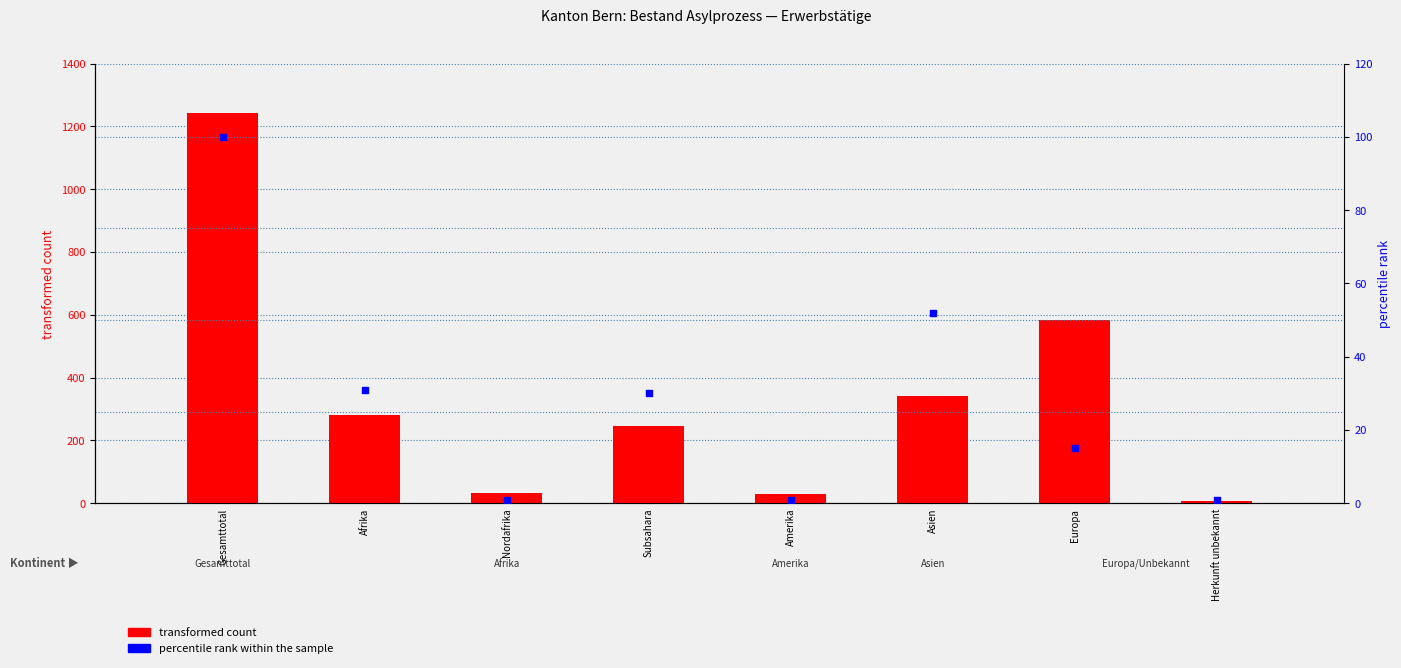

What is the total value across all series at Subsahara?

277